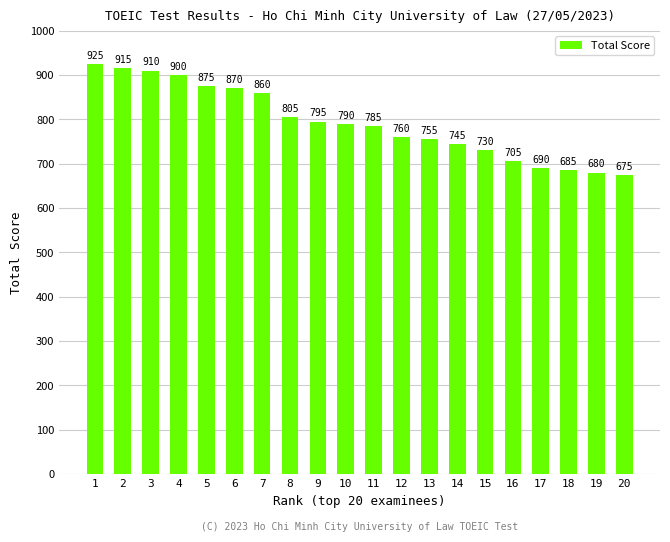

List the labels in order of value, largest first.

1, 2, 3, 4, 5, 6, 7, 8, 9, 10, 11, 12, 13, 14, 15, 16, 17, 18, 19, 20